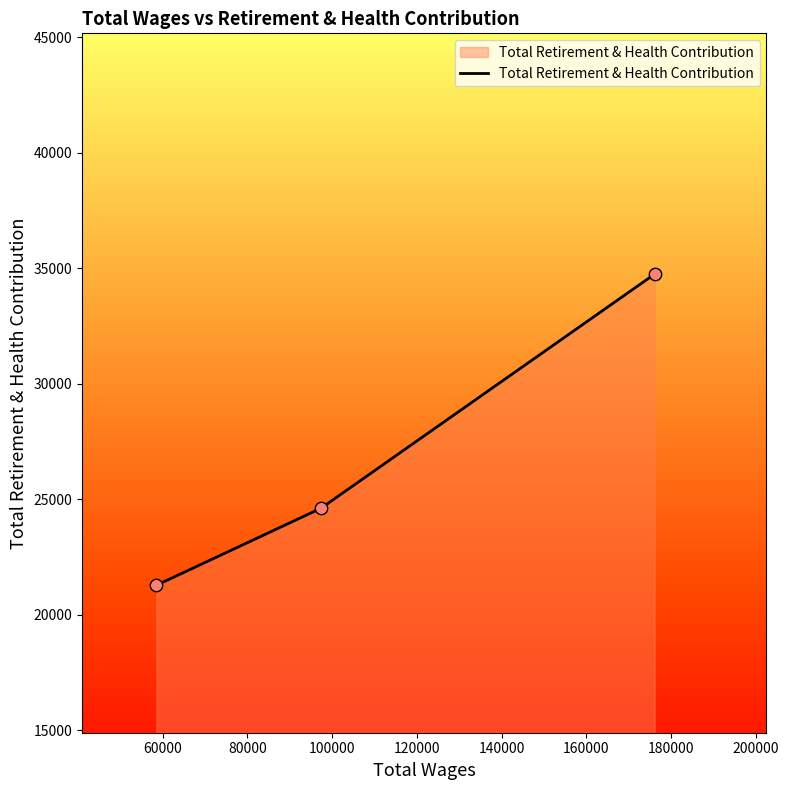

What is the sum of all values?

80617.9